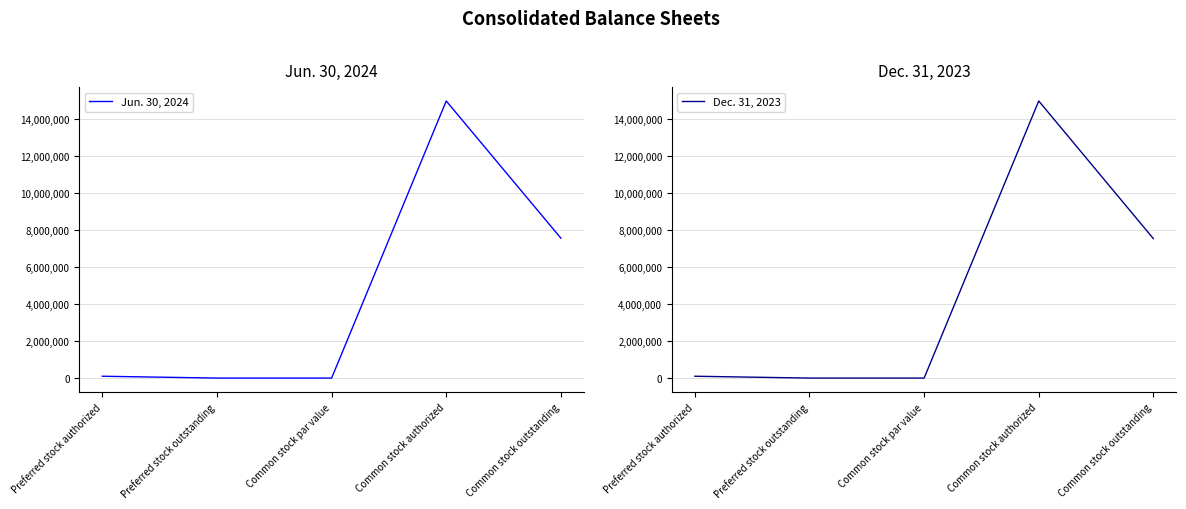

Count the number of categories in the chart.

5